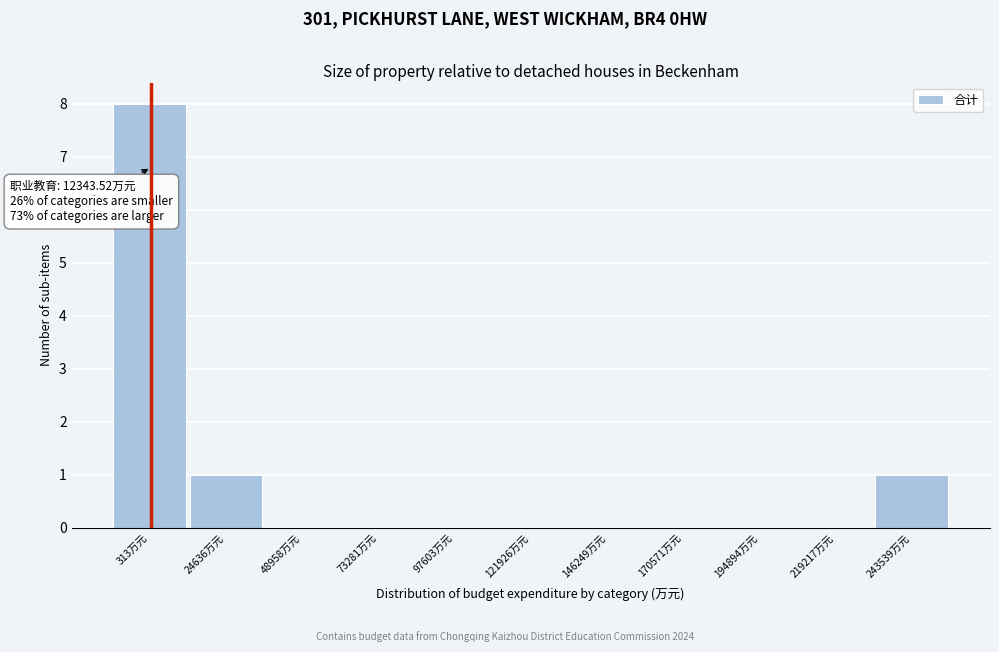

Reading left to right, list all the values displayed in this chart.

313万元=8	24636万元=1	48958万元=0	73281万元=0	97603万元=0	121926万元=0	146249万元=0	170571万元=0	194894万元=0	219217万元=0	243539万元=1